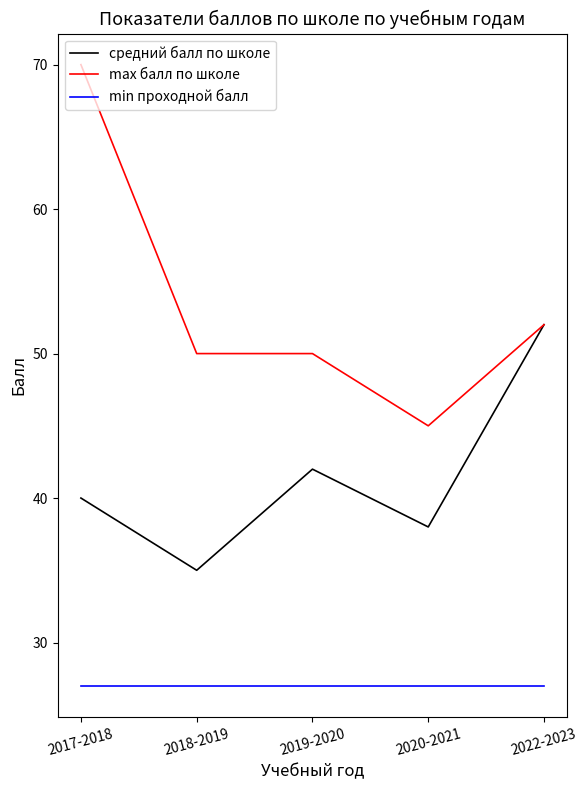

Count the number of data series in this chart.

3